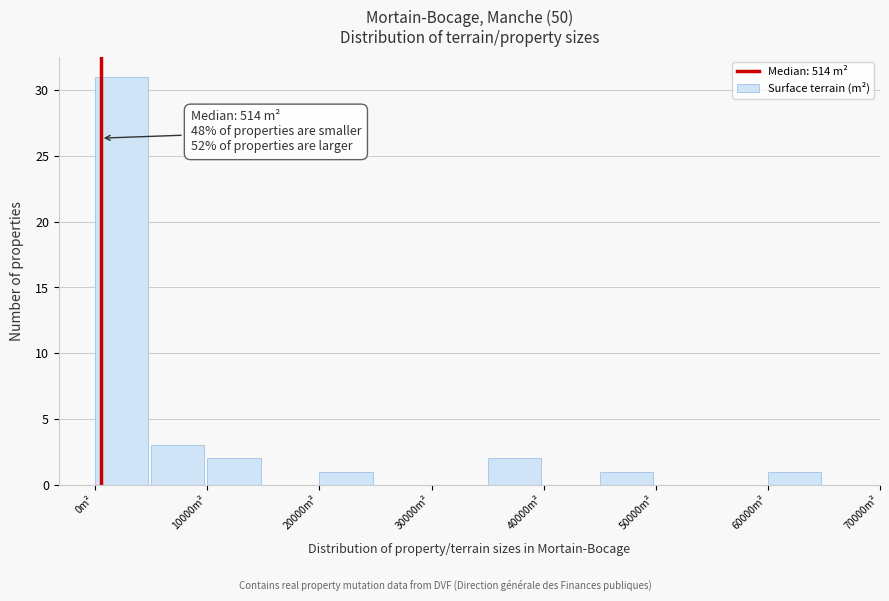

Which range on the x-axis has the tallest bar?

0 to 5000